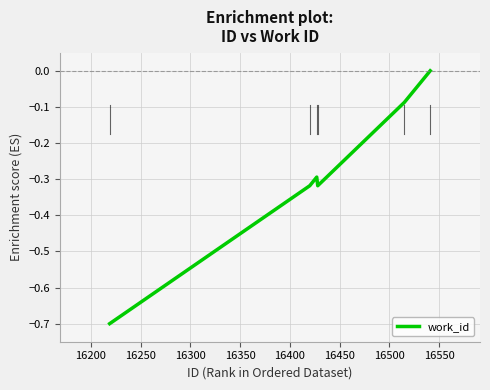

What is the difference between the maximum and minimum values?

0.7